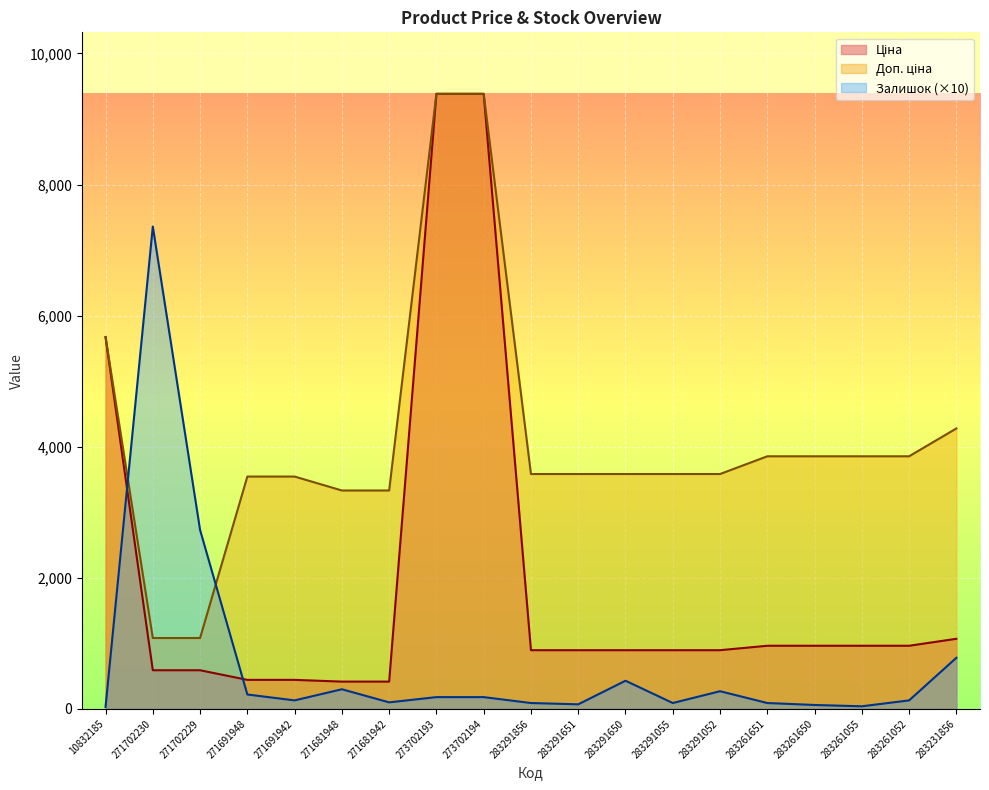

How many lines are shown in the chart?

3